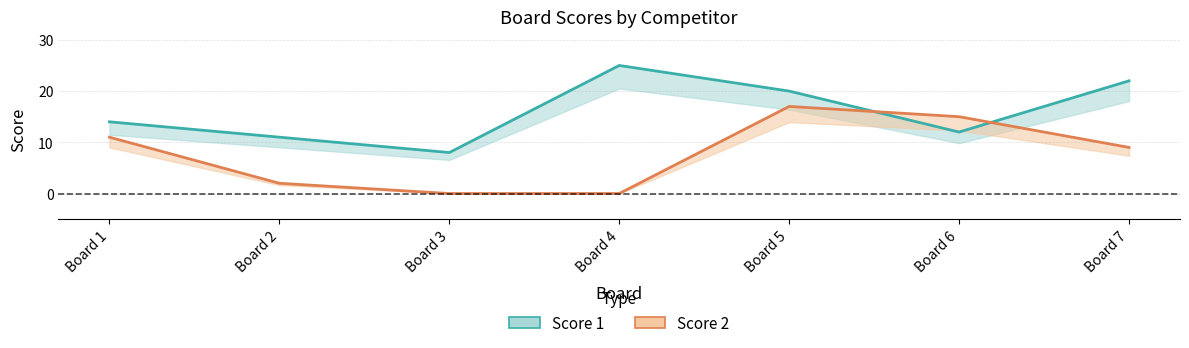

Is it true that Score 1 equals 30 at Board 7?

False